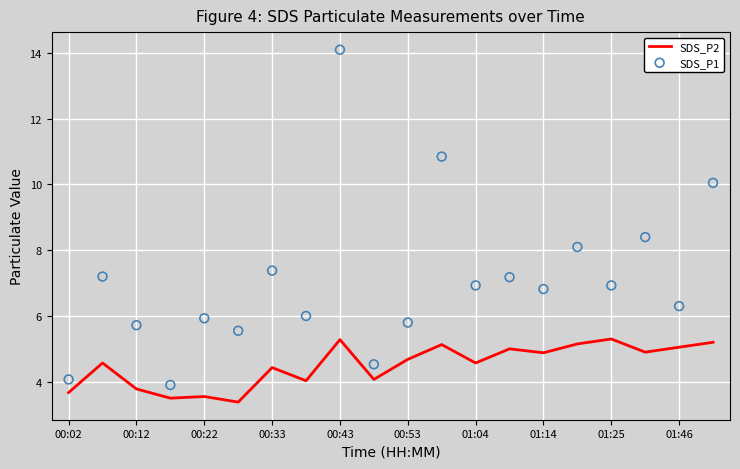

What is the lowest value of the SDS_P2 series?

3.4